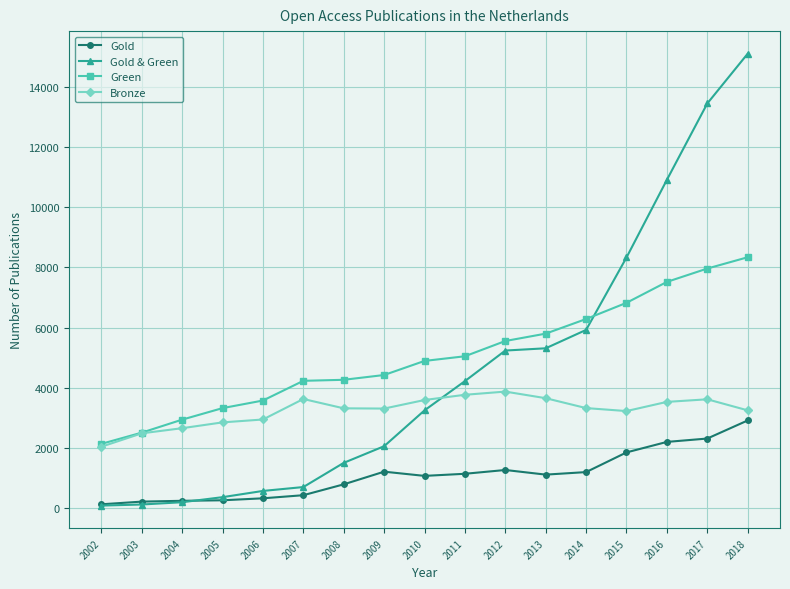

True or false: Gold has more than 0 interior local peaks.

True